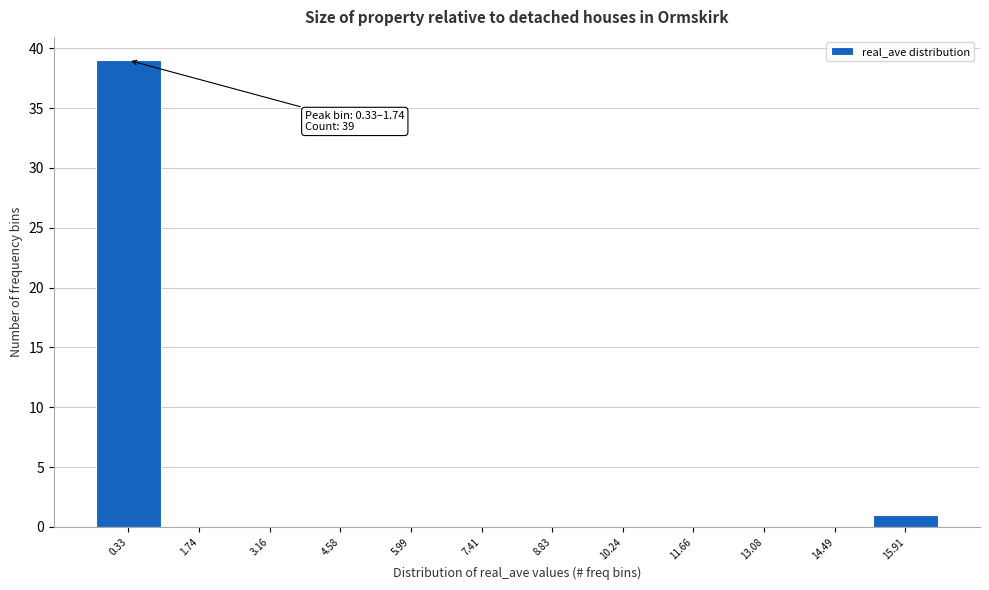

Reading left to right, transcribe all the data shown in this chart.

0.33=39	1.74=0	3.16=0	4.58=0	5.99=0	7.41=0	8.83=0	10.24=0	11.66=0	13.08=0	14.49=0	15.91=1